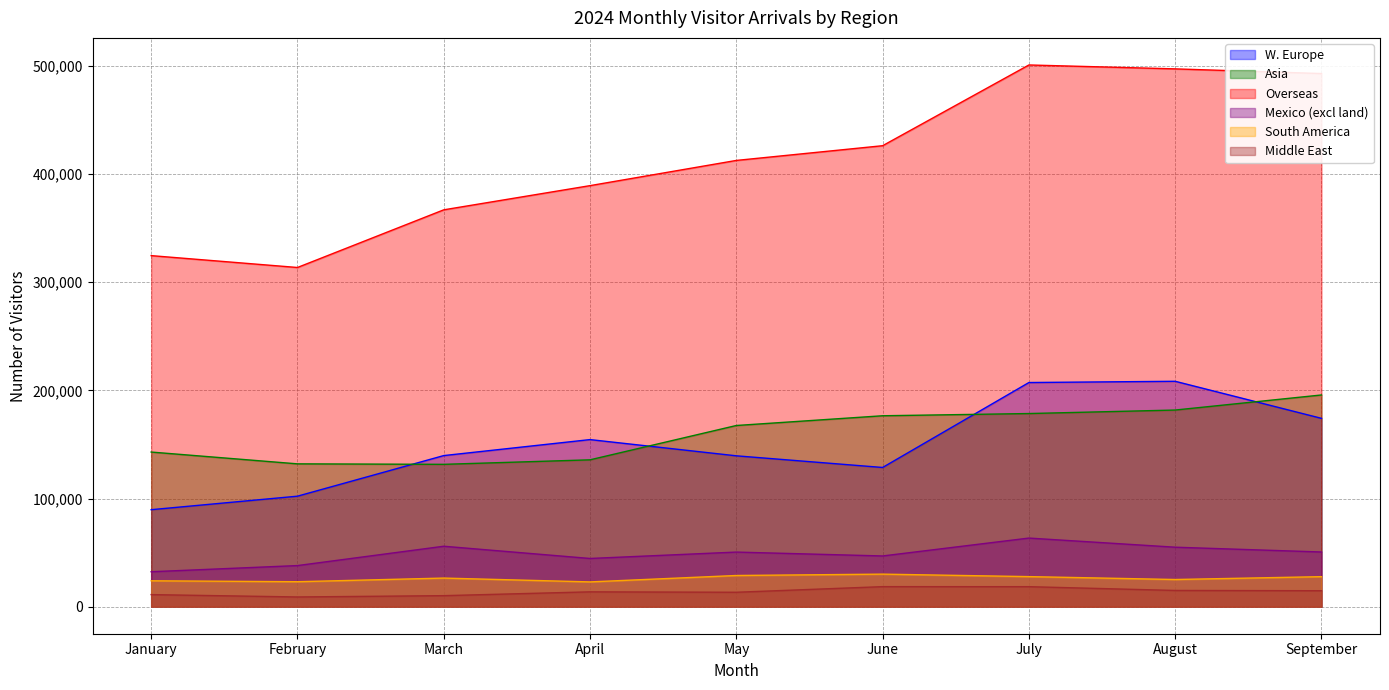

What is the sum of the South America values at January and February?

46963